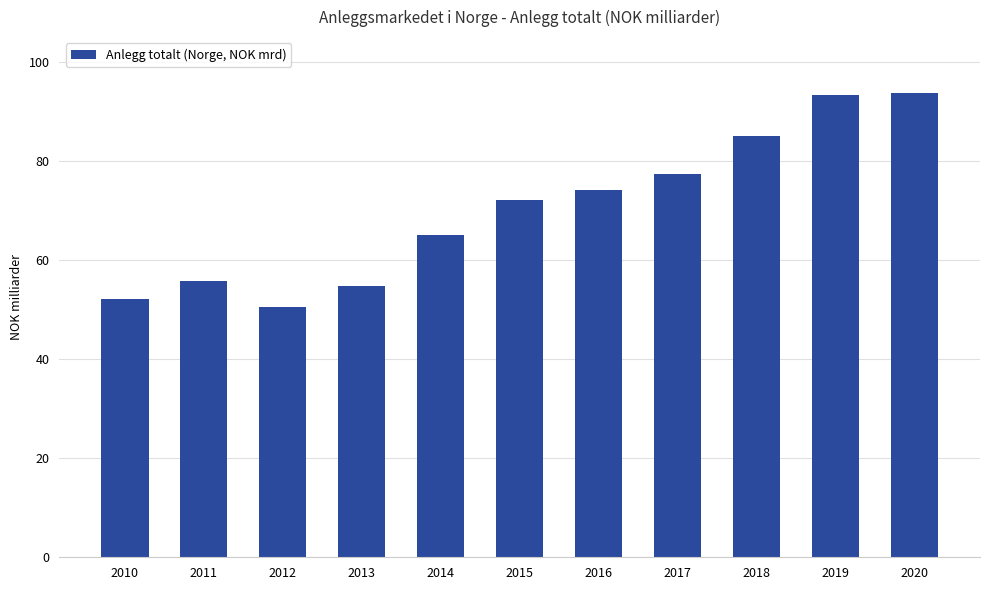

The chart shows a value of 93.7 at 2020. True or false?

True